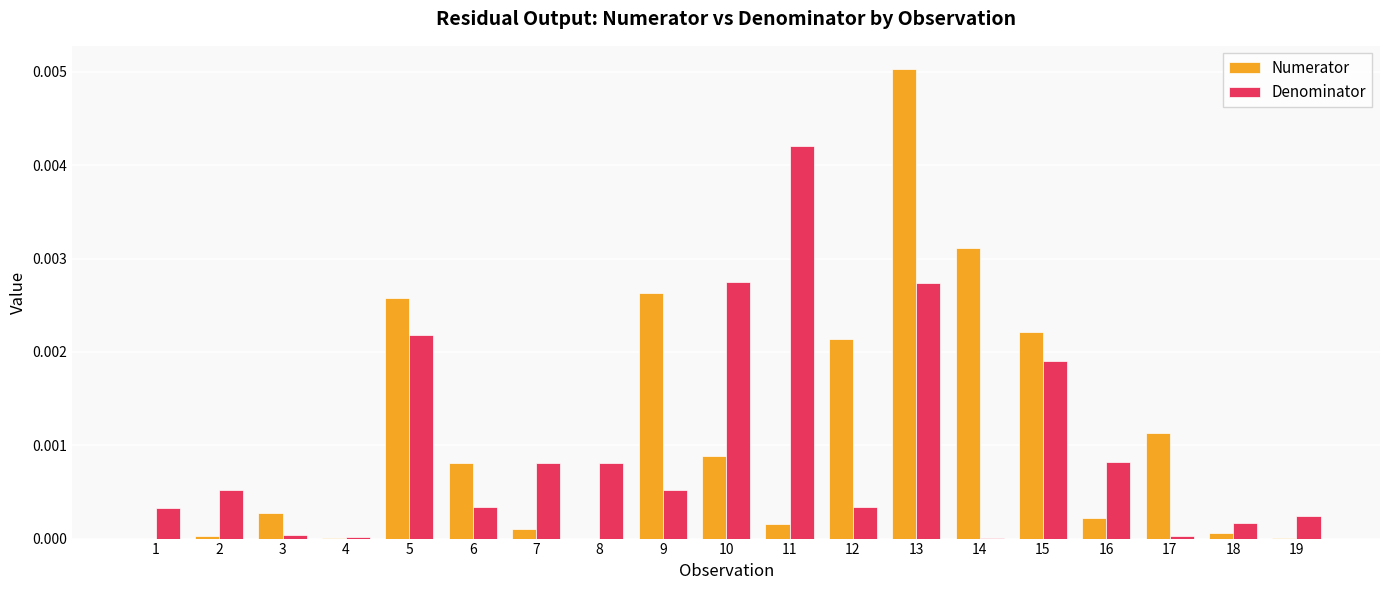

Is the value of Denominator at 13 greater than the value of Numerator at 8?

Yes